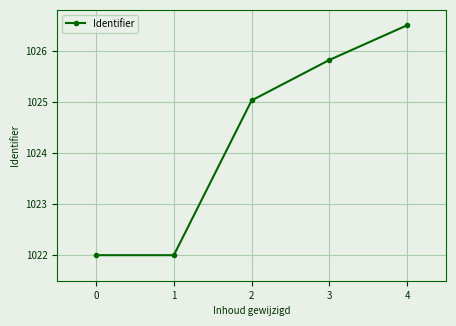

Is it true that the value at 2 is 1025.0?

True